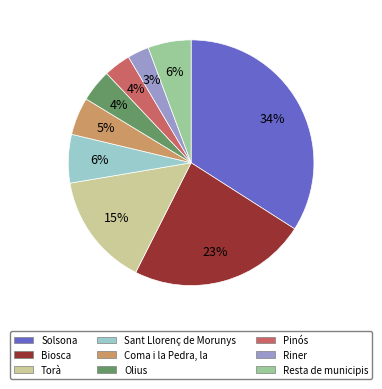

To the nearest percent, what is the difference between the Coma i la Pedra, la and Torà slice percentages?

10%